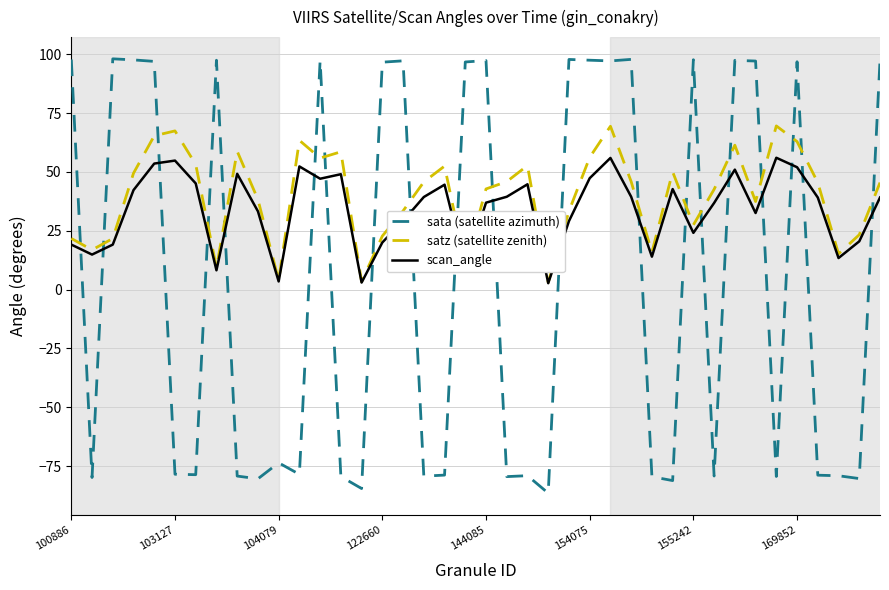

How many times do sata (satellite azimuth) and scan_angle cross each other?

20